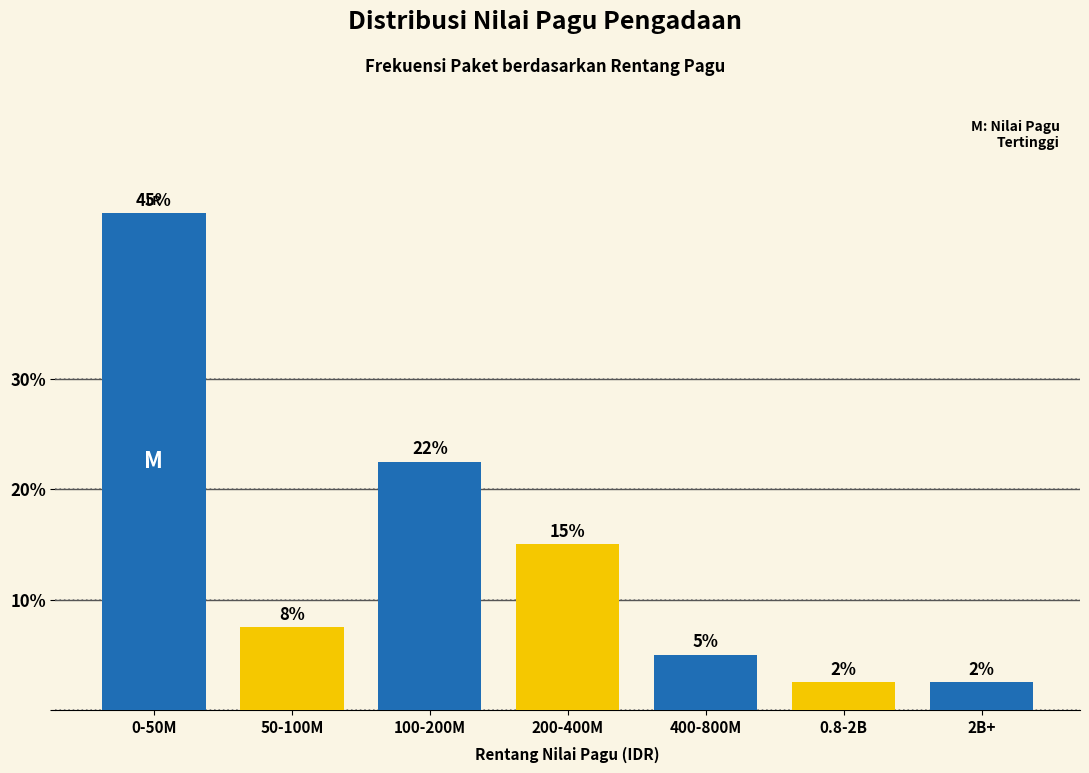

Does the chart contain any negative values?

No